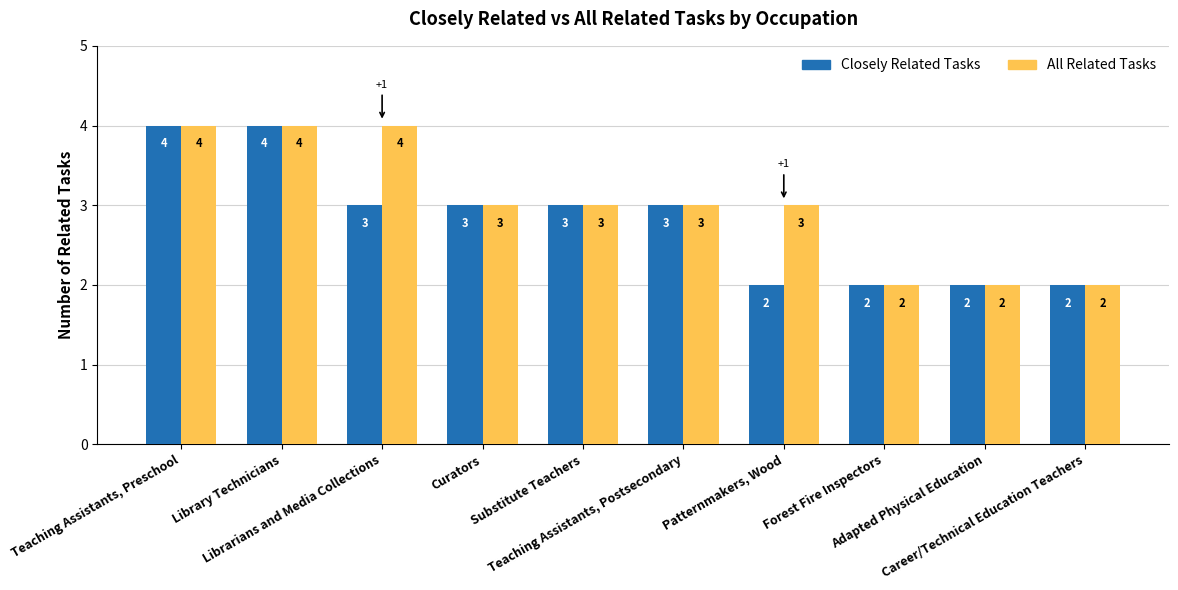

What is the maximum value shown in the chart?

4